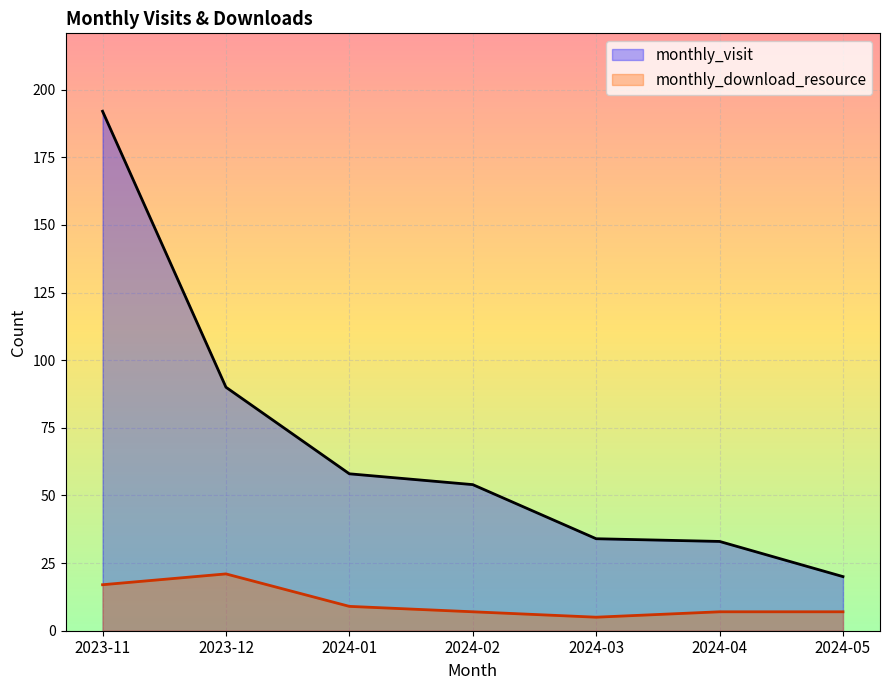

What are all the series names shown in the legend?

monthly_visit, monthly_download_resource